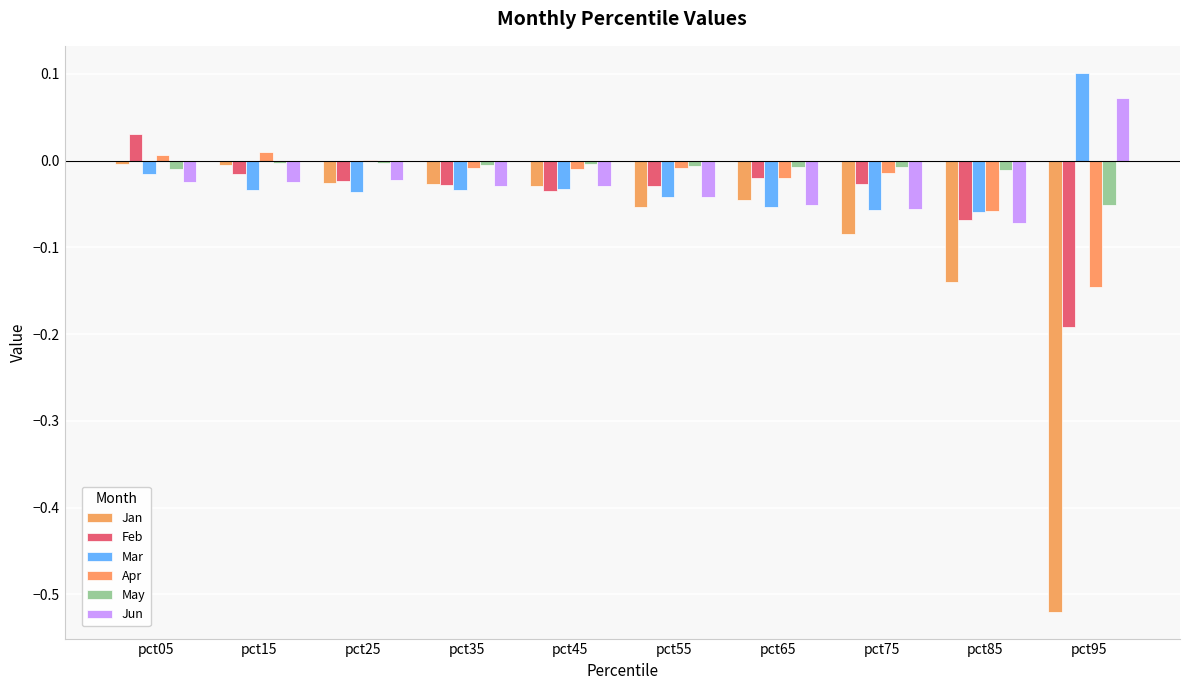

What are all the series names shown in the legend?

Jan, Feb, Mar, Apr, May, Jun